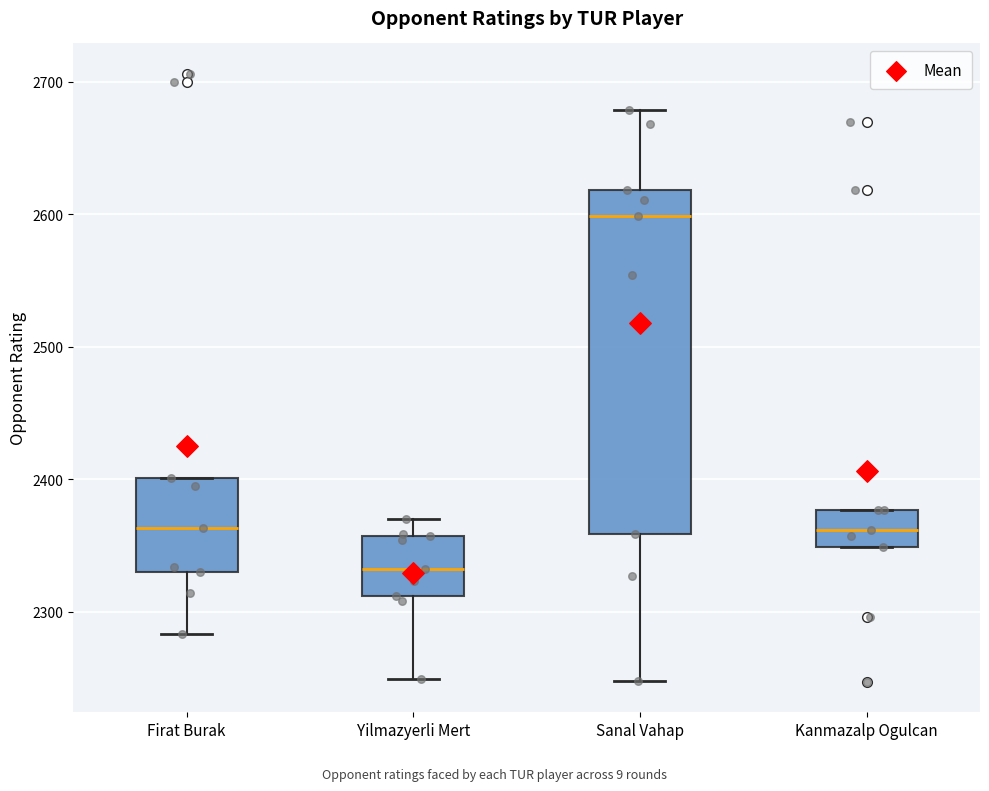

Which box's median line is the highest?

Sanal Vahap